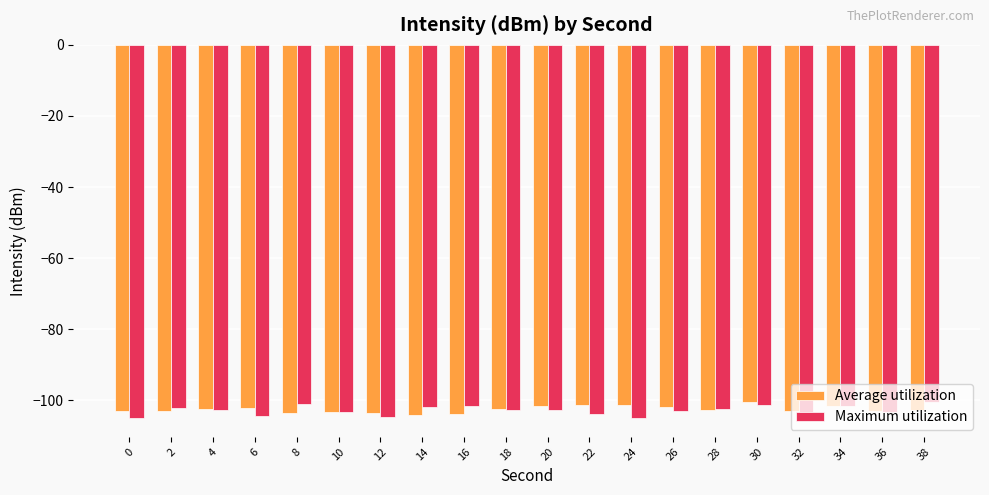

How many categories are shown in the chart?

20